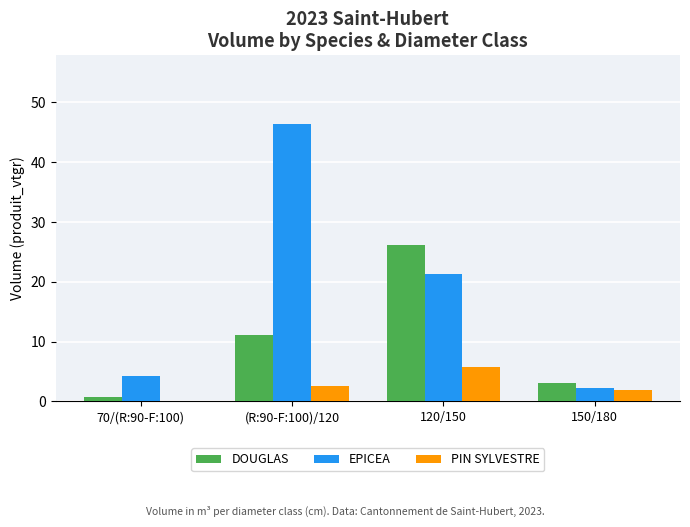

Which series changed the most between (R:90-F:100)/120 and 150/180?

EPICEA